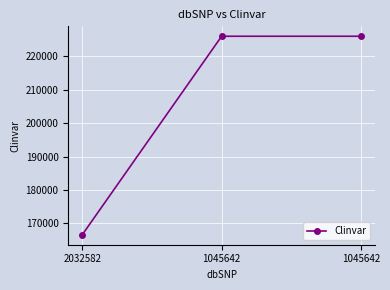

How many lines are shown in the chart?

1